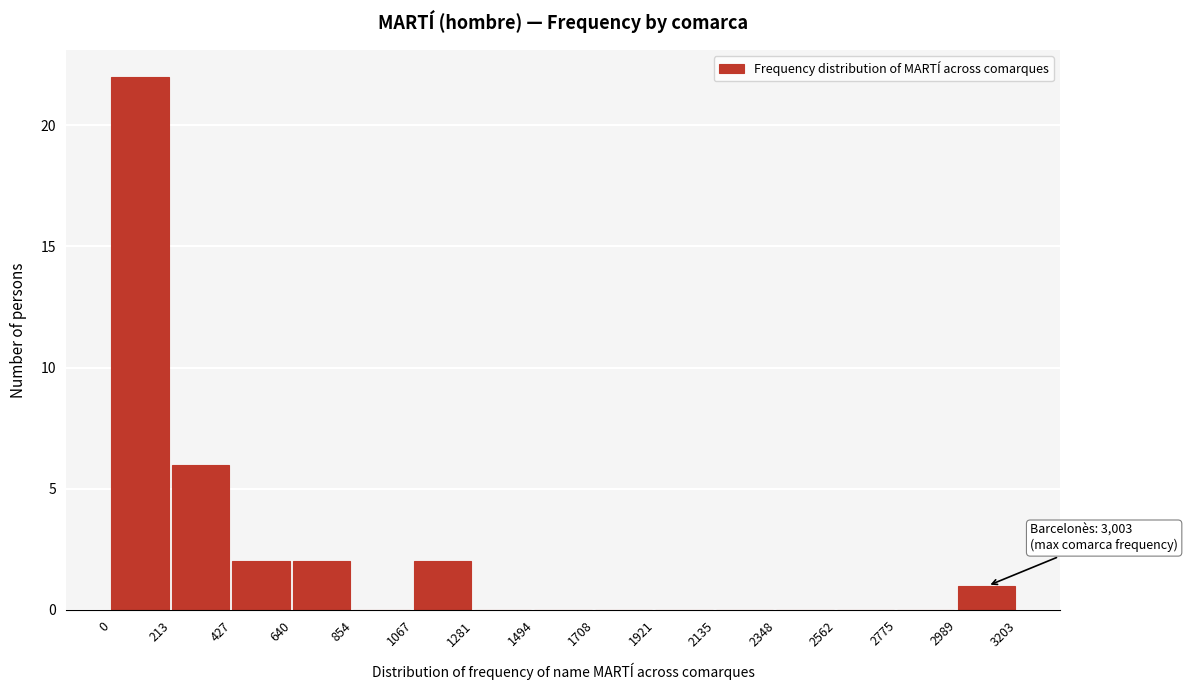

Which range on the x-axis has the tallest bar?

0 to 213